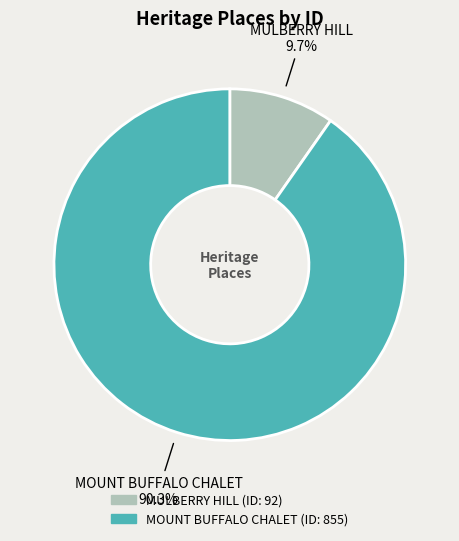

Which slice represents more than half of the pie?

MOUNT BUFFALO CHALET